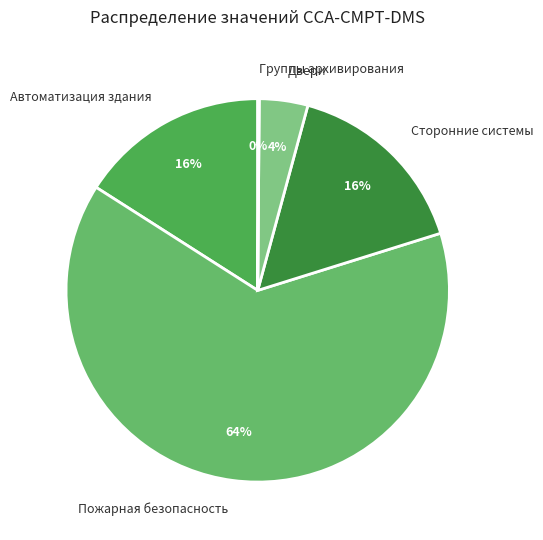

True or false: Пожарная безопасность accounts for 52% of the total.

False